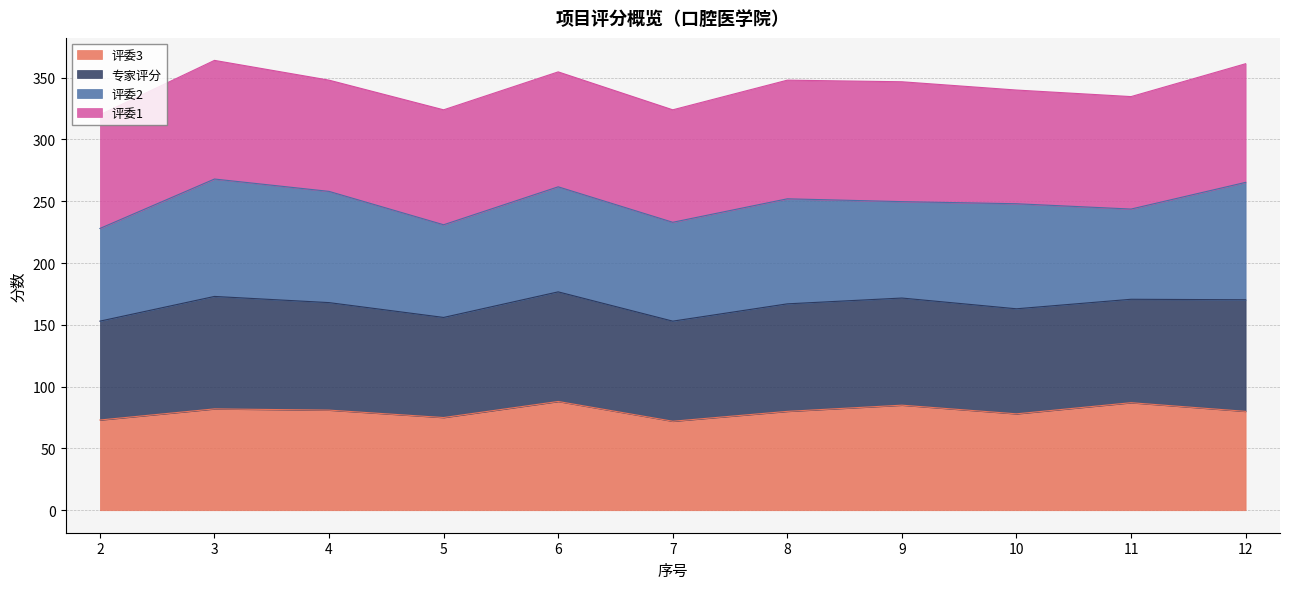

The value of 评委3 at 3 is 47.9. True or false?

False